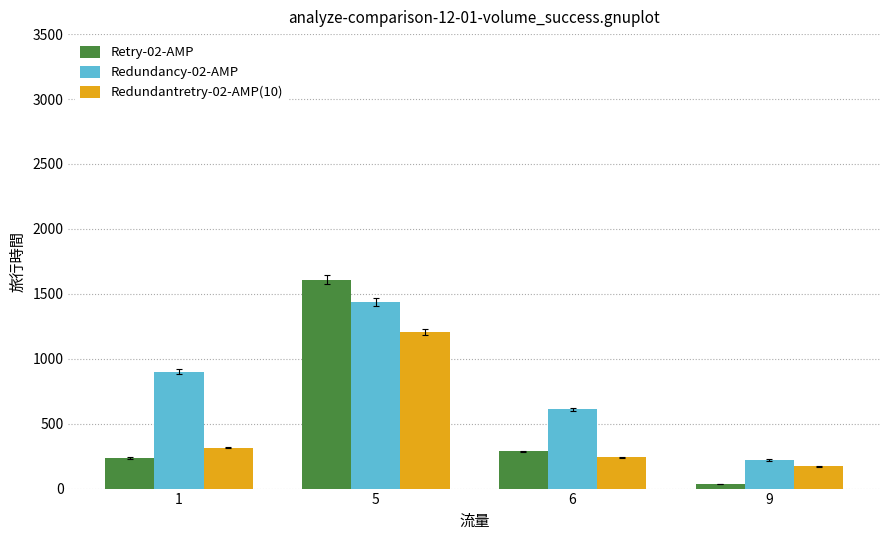

Rank the series at 5 from highest to lowest value.

Retry-02-AMP, Redundancy-02-AMP, Redundantretry-02-AMP(10)